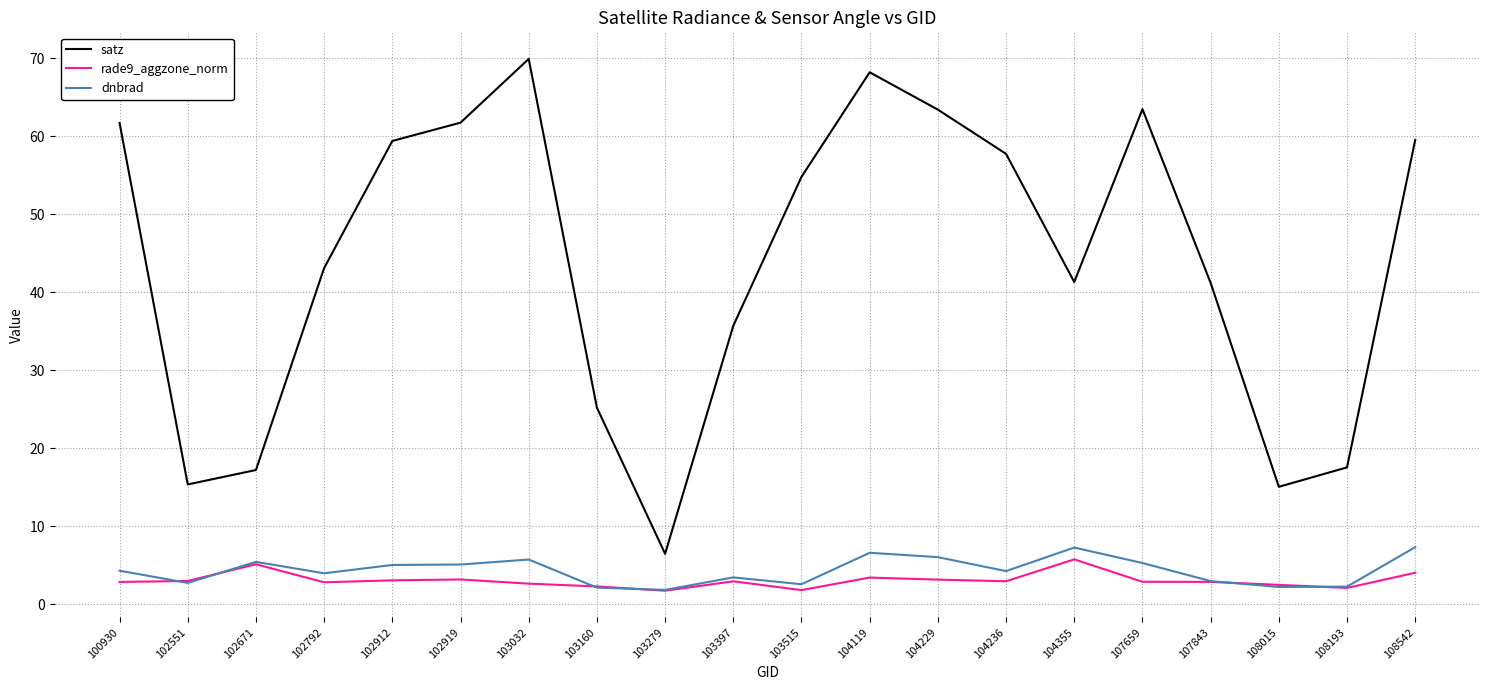

True or false: rade9_aggzone_norm and satz intersect in this chart.

False